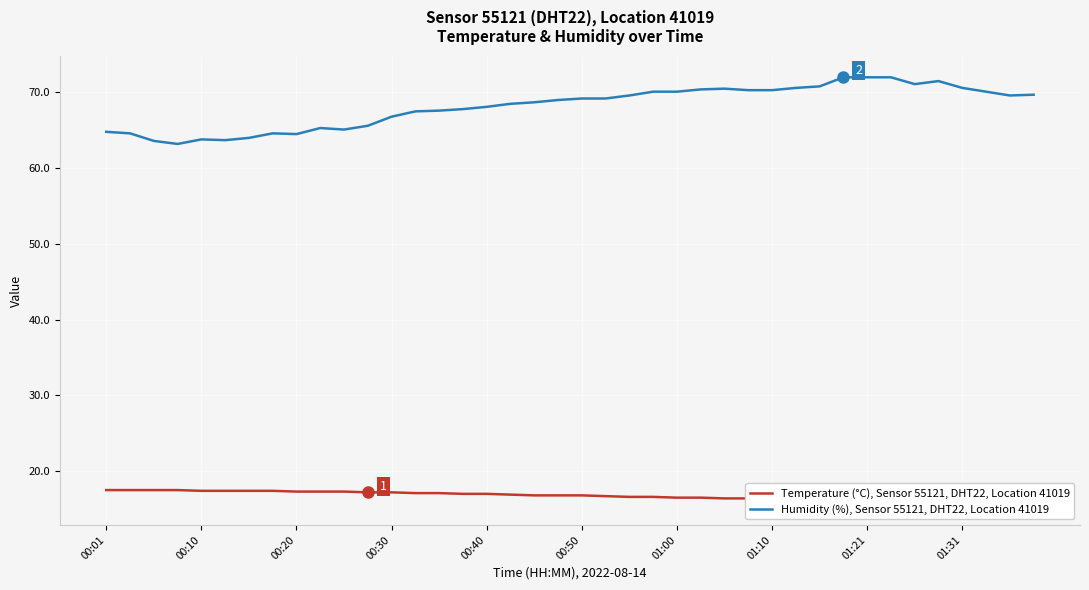

The value of Humidity (%), Sensor 55121, DHT22, Location 41019 at 01:31 is 47.7. True or false?

False